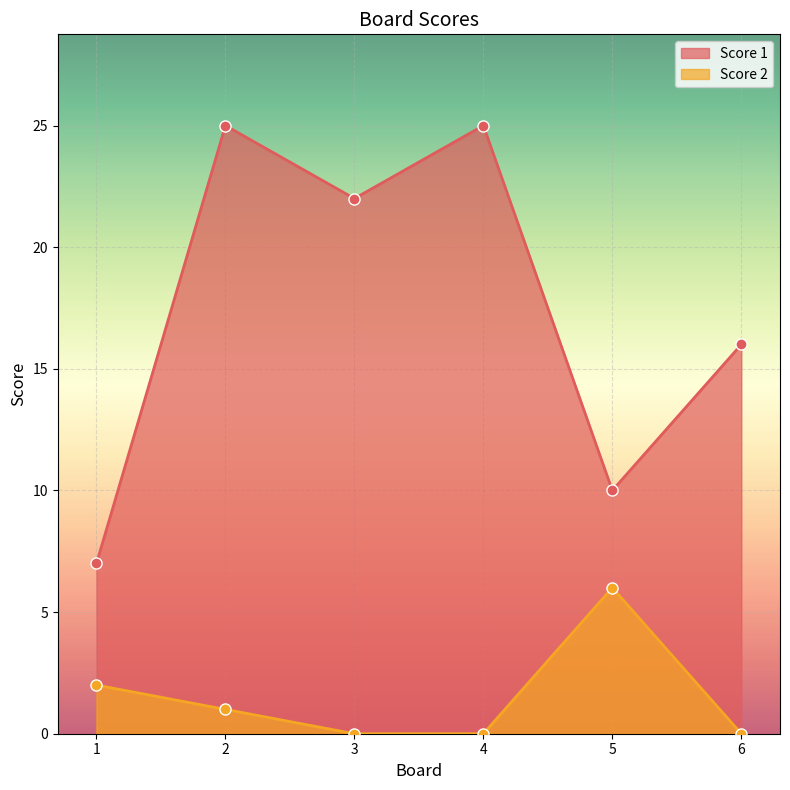

The value of Score 2 at 4 is 0. True or false?

True